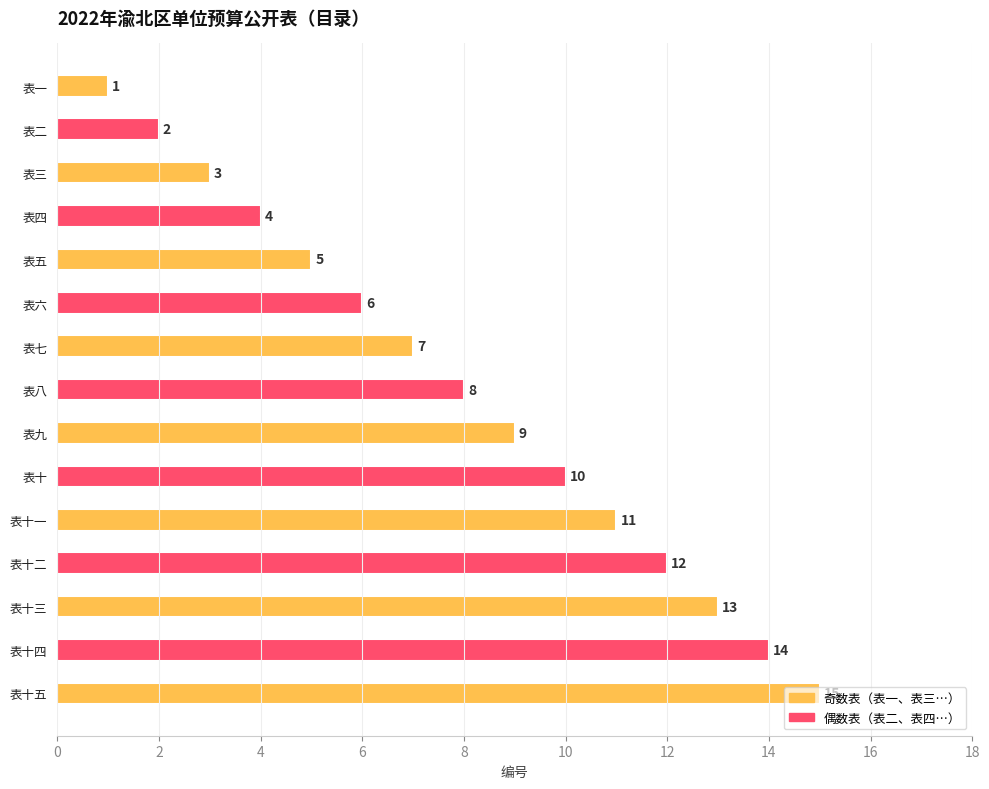

How many data points does each series have?

15